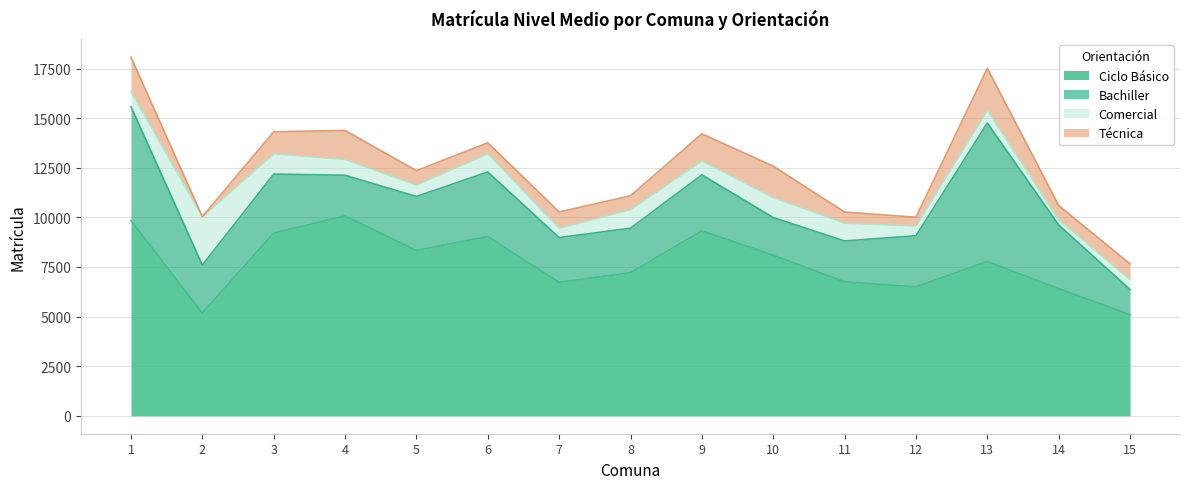

How many data points in Bachiller are above 2577?

7